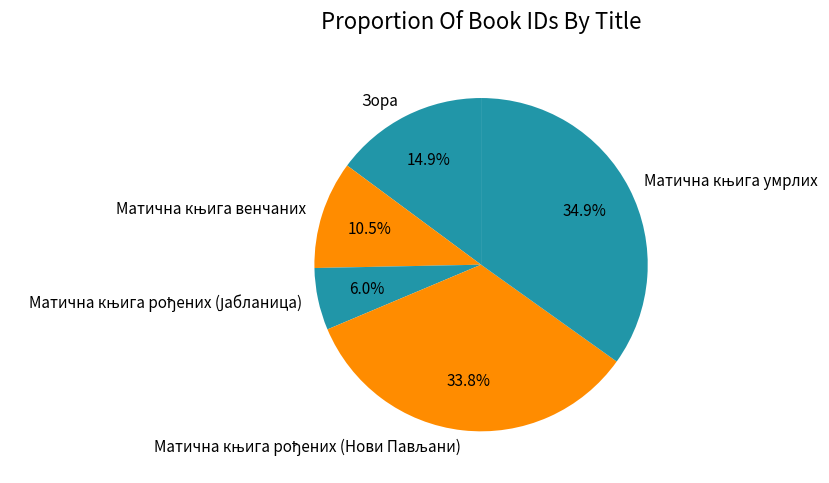

Is there a majority slice in this chart?

No